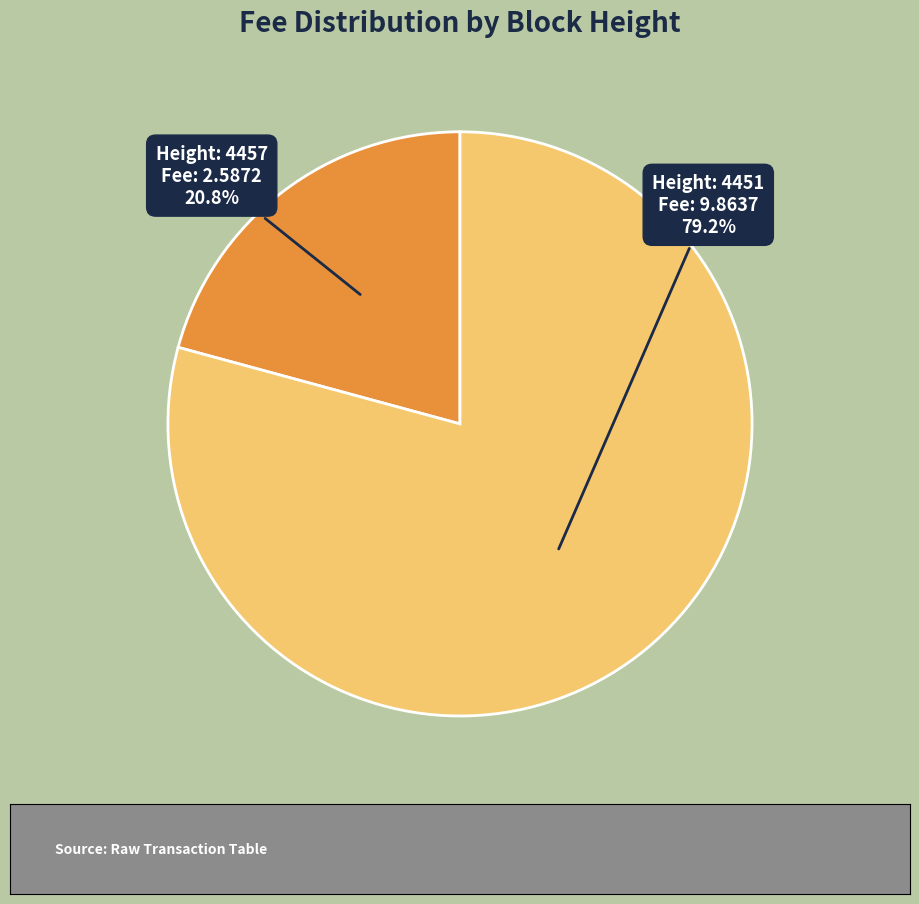

Does any single category account for the majority?

Yes